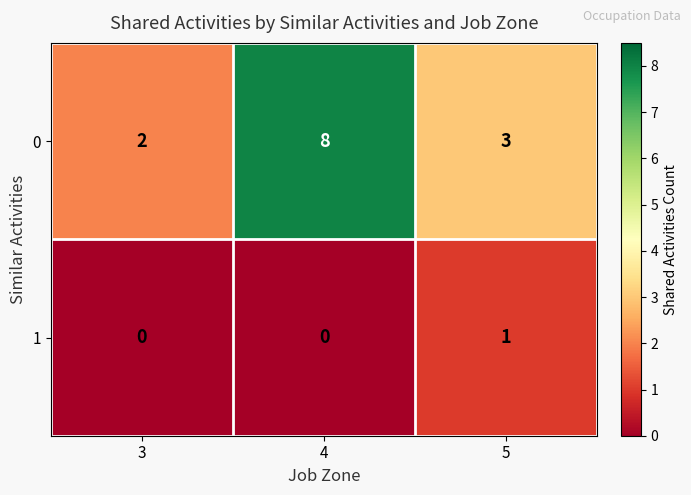

What is the spread (max minus min) of values at 4?

8